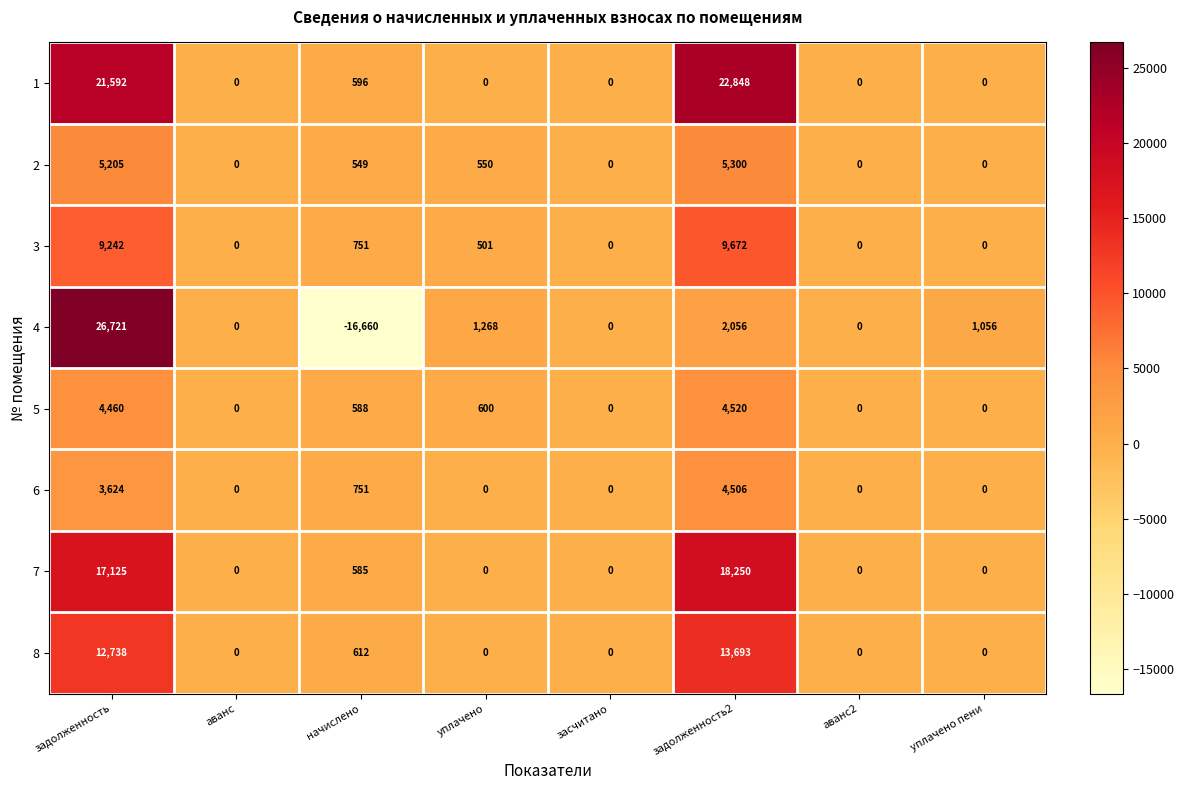

How many data points does each series have?

8